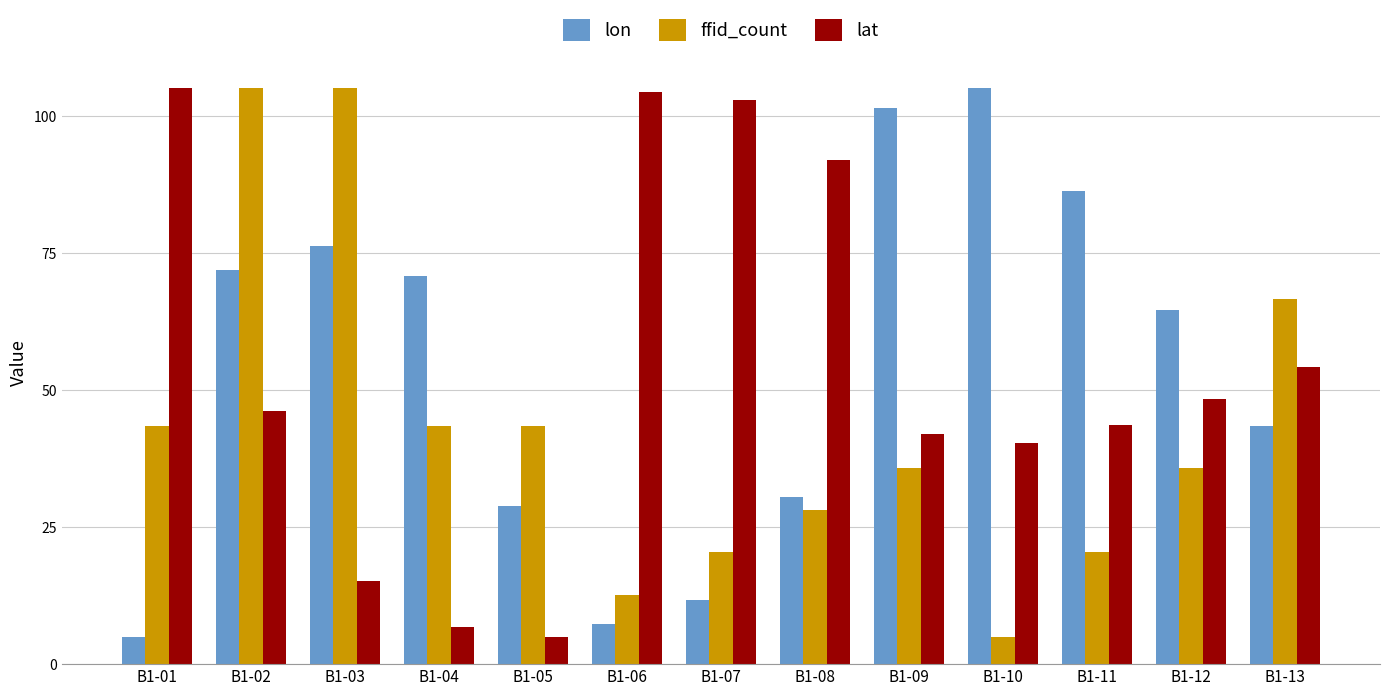

What is the difference between the highest and lowest values at B1-10?

100.0